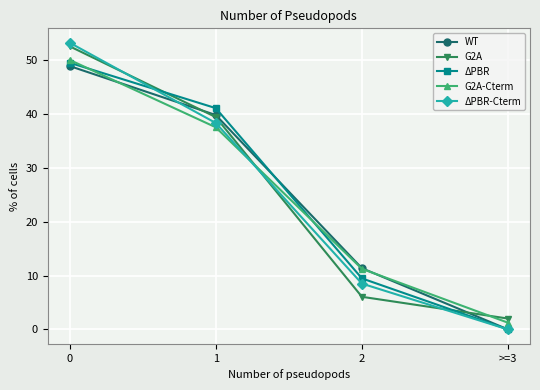

What is the sum of all ΔPBR-Cterm values?

100.0